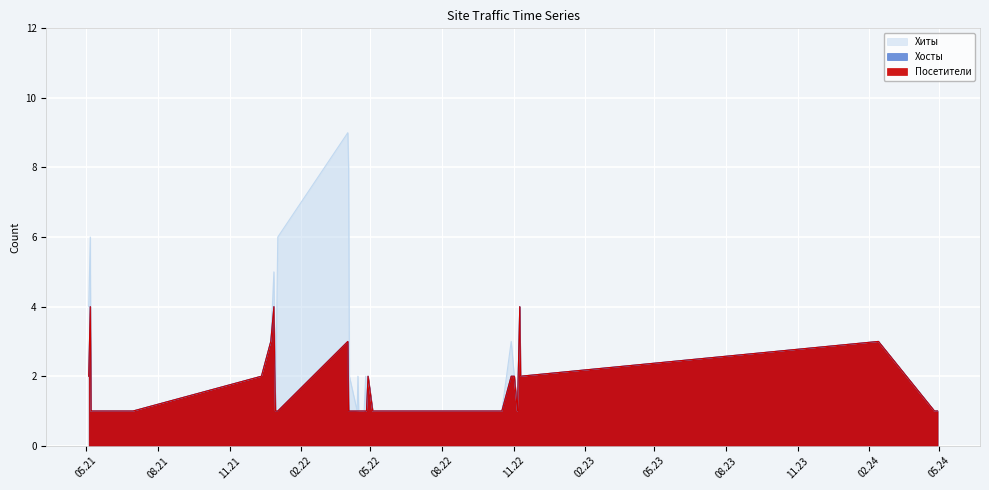

True or false: Посетители and Хосты cross at least once.

False